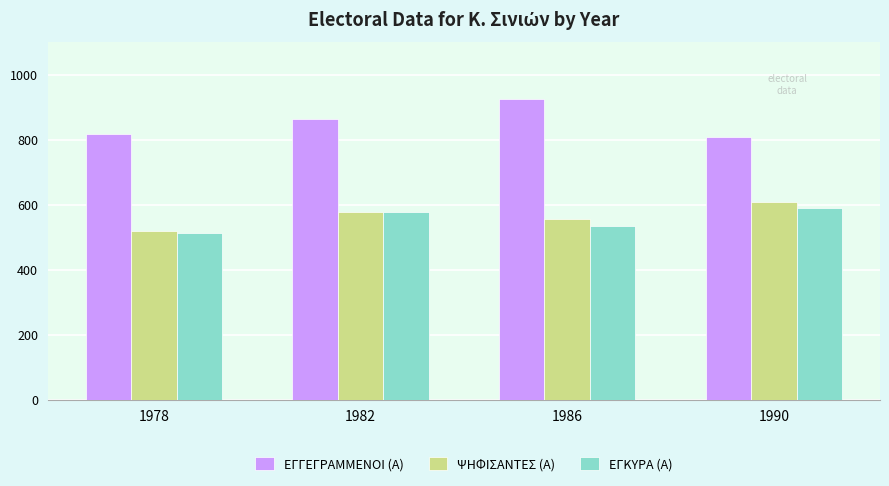

How many distinct data groups are displayed?

3